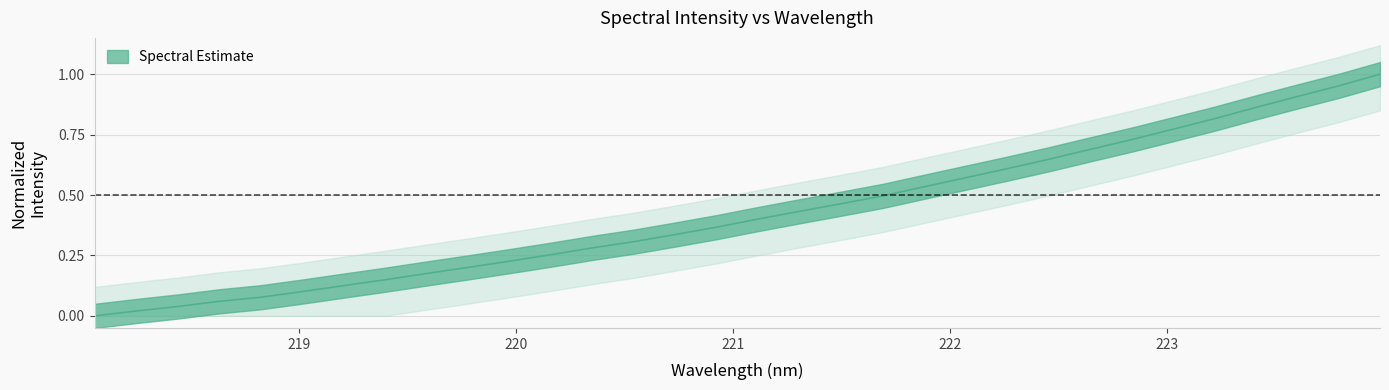

How many values exceed 0?

31